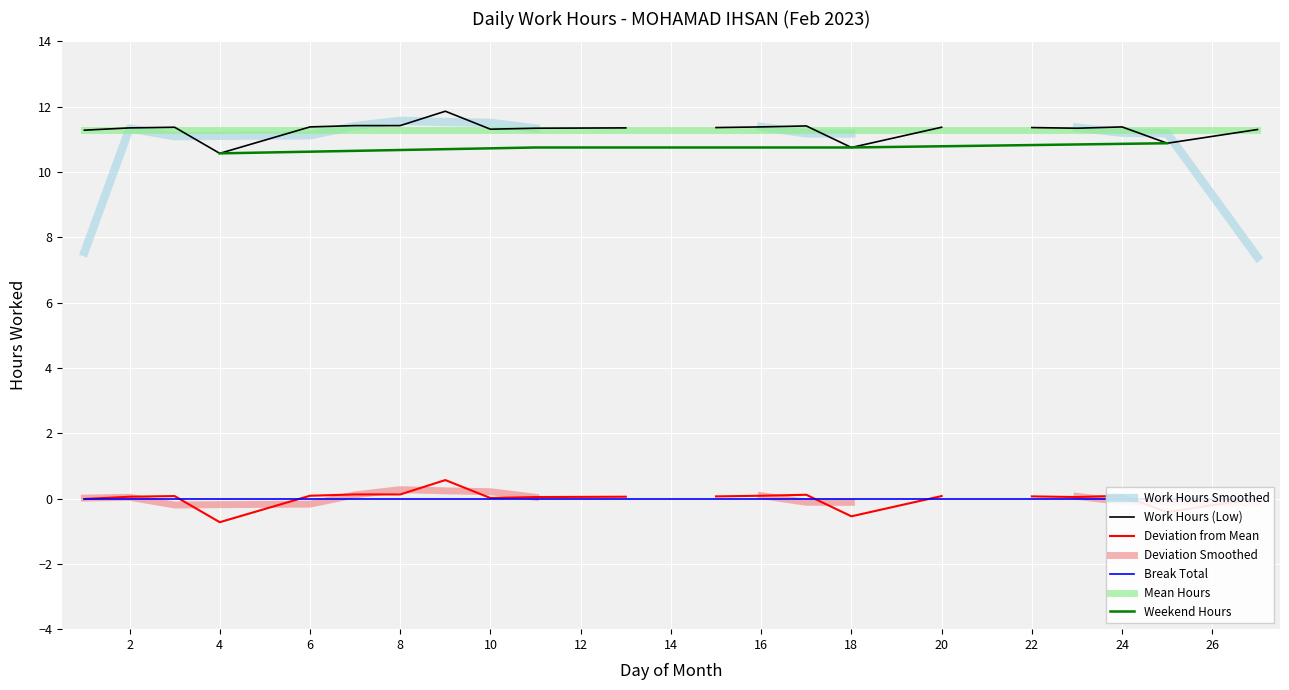

True or false: Low (Work Hours) and Break Total cross at least once.

False